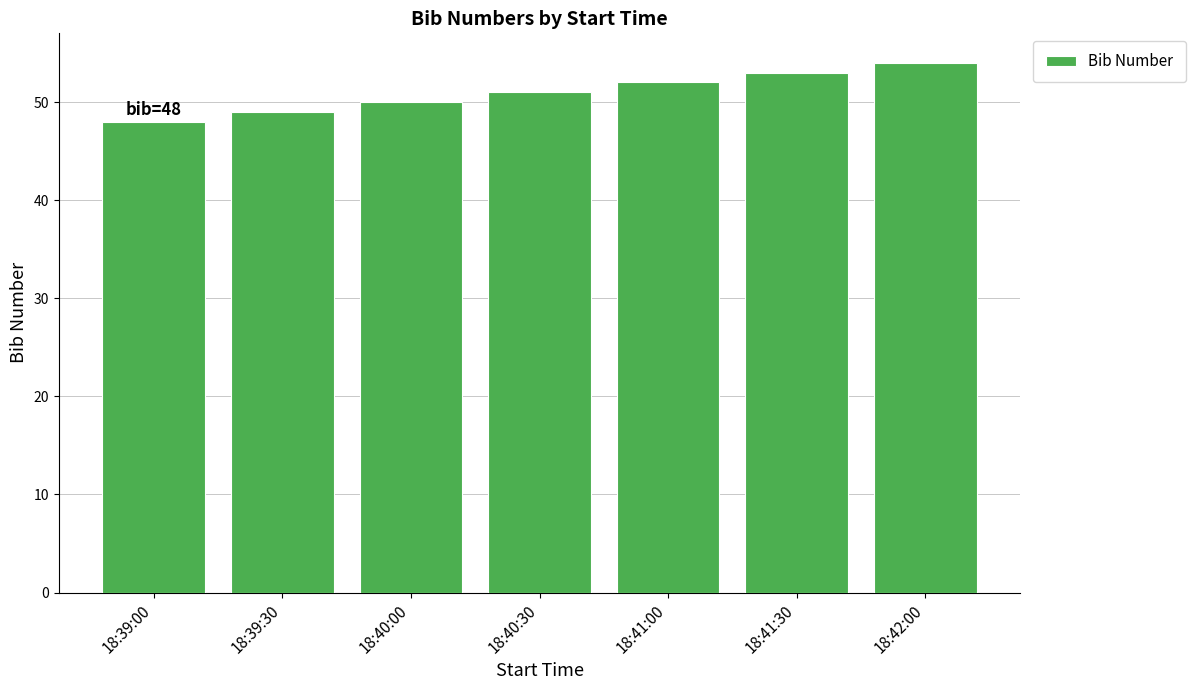

The value at 18:39:30 is 10. True or false?

False